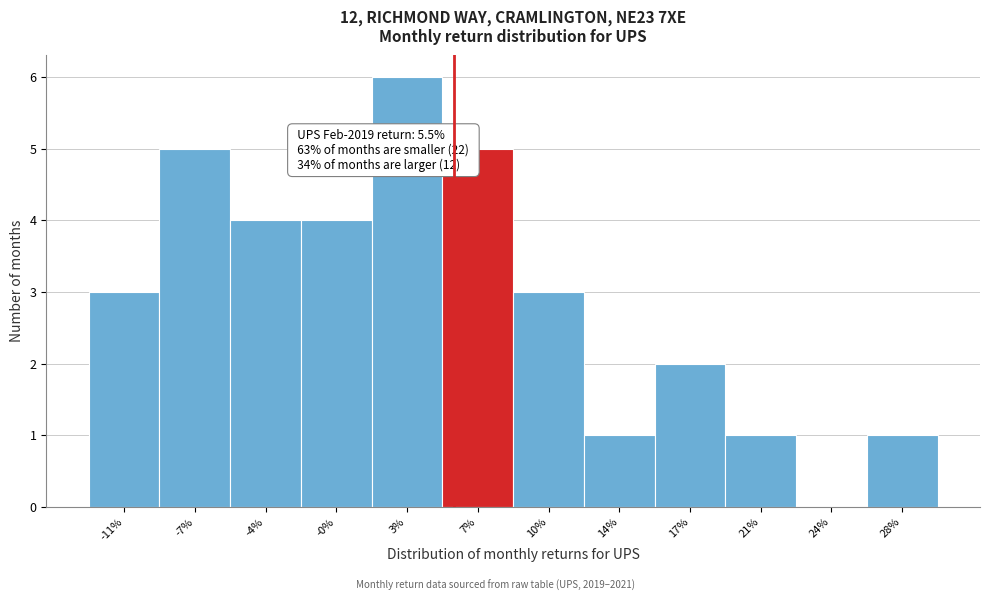

Reading left to right, list all the values displayed in this chart.

-11%=3	-7%=5	-4%=4	-0%=4	3%=6	7%=5	10%=3	14%=1	17%=2	21%=1	24%=0	28%=1